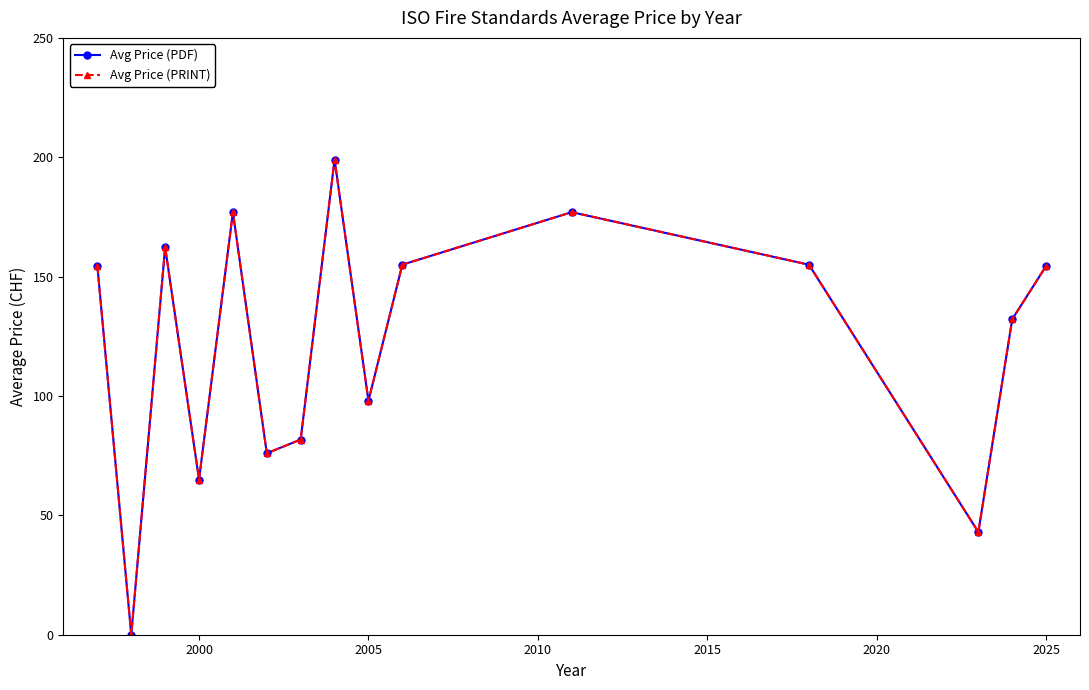

True or false: Avg Price (PRINT) and Avg Price (PDF) cross at least once.

False